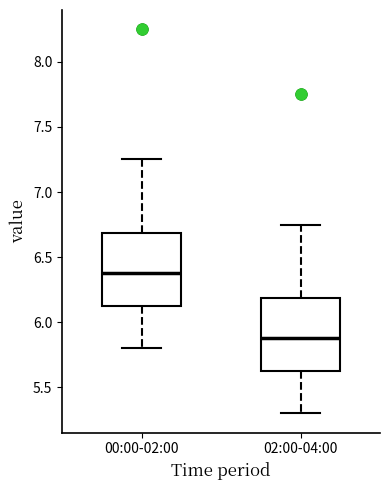

Reading left to right, transcribe this box plot: for each box, give where its median line is, the range the box spans, and where its two whiskers end, as read against the y-axis. The values are not printed on the chart, so give them approximately, as read against the axis.

00:00-02:00: median 6.40, box 6.10 to 6.70, whiskers 5.80 to 7.25
02:00-04:00: median 5.90, box 5.60 to 6.20, whiskers 5.30 to 6.75